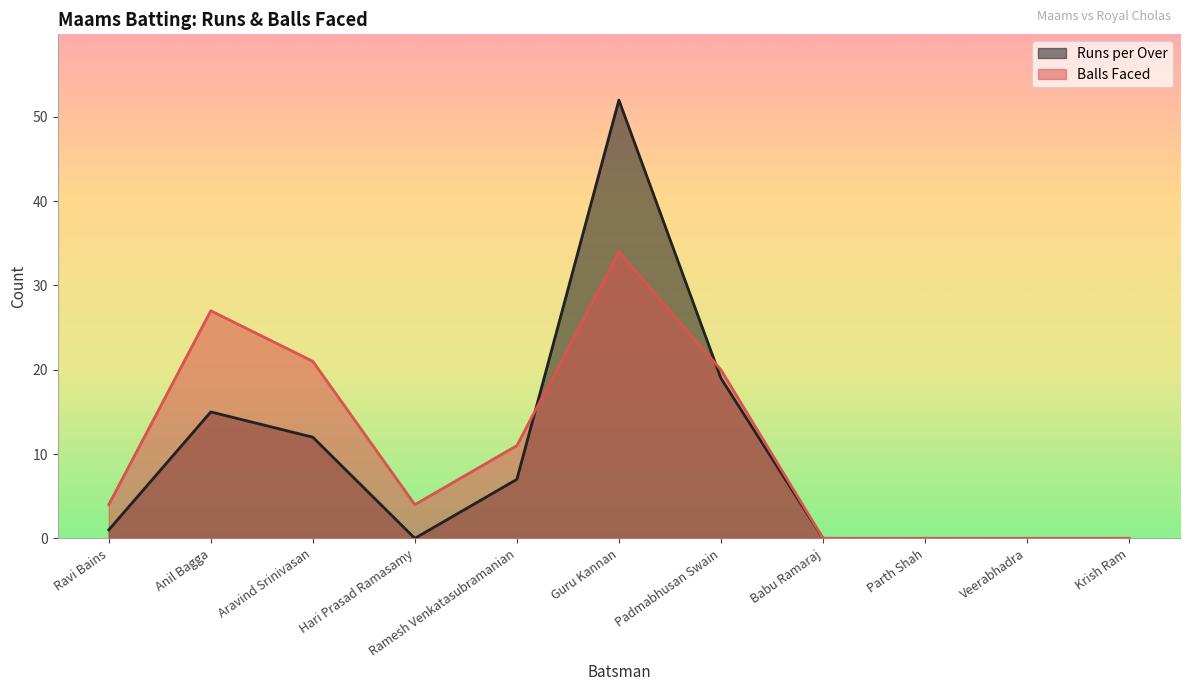

How many intersections are there between Runs per Over and Balls Faced?

2